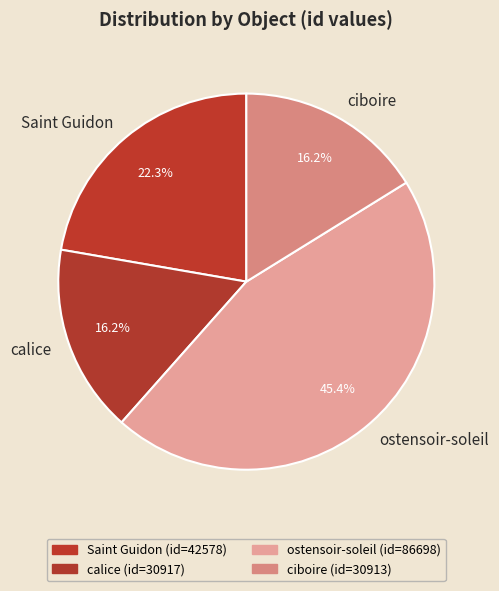

Does ostensoir-soleil represent more than half of the total?

No